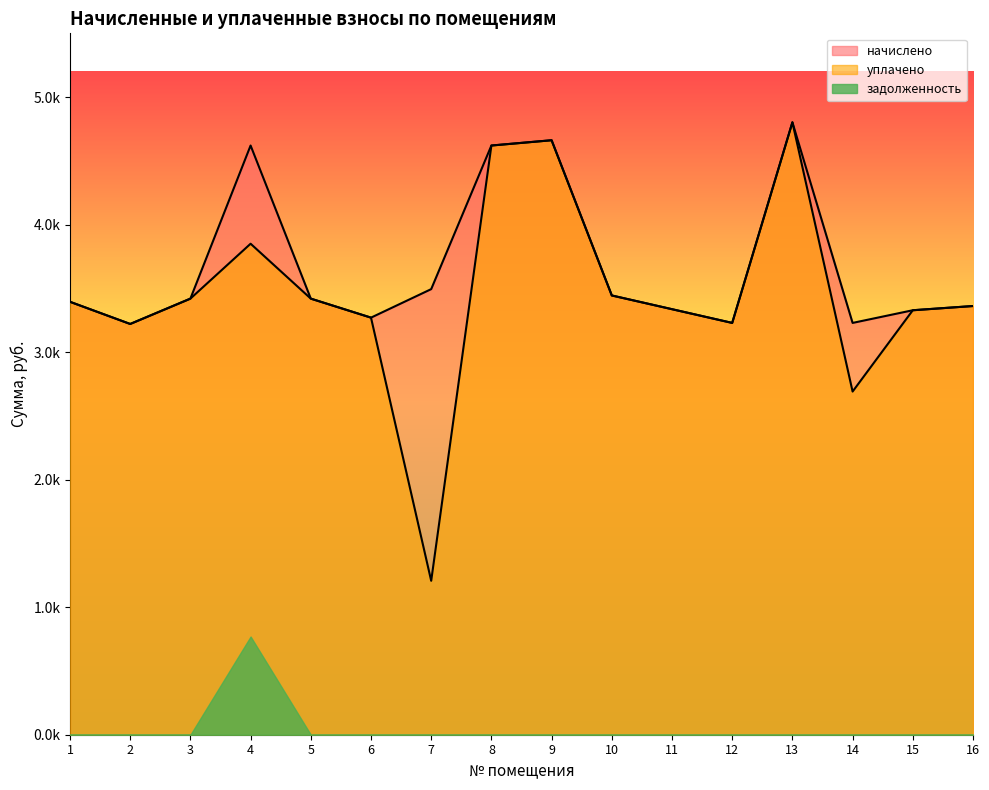

What is the smallest value displayed?

1206.9